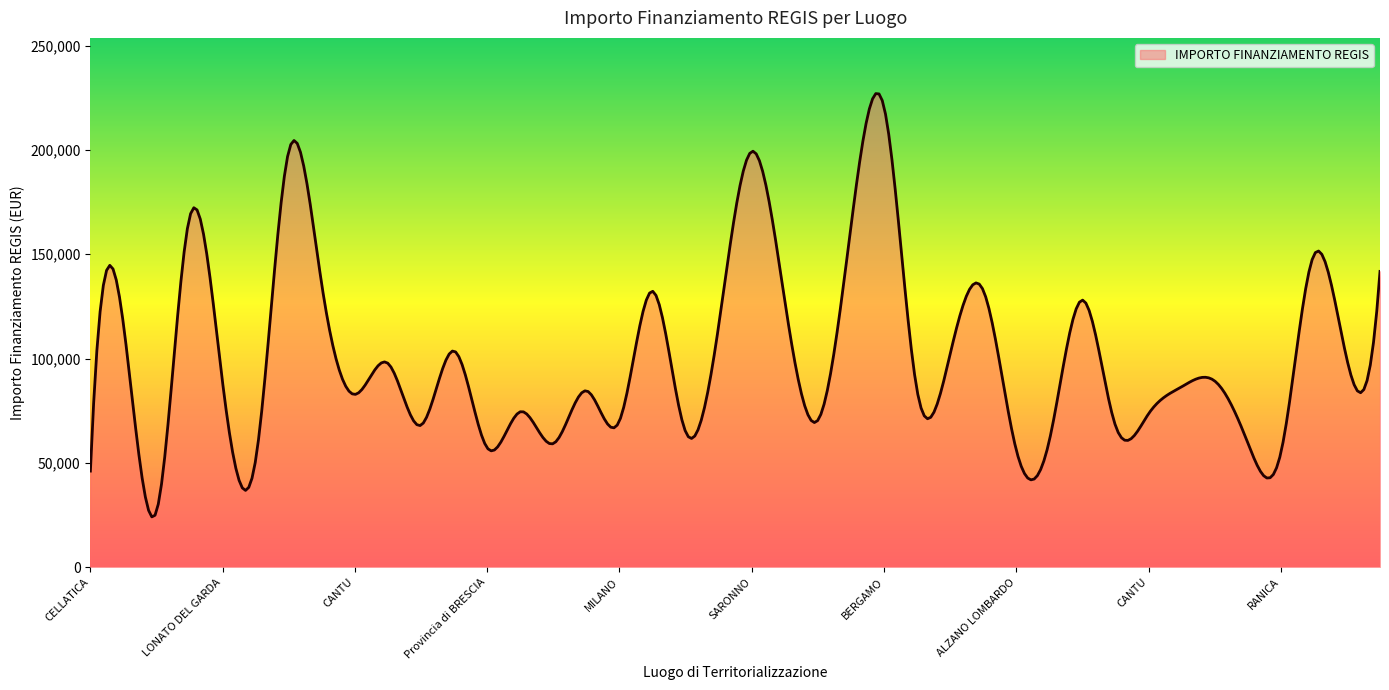

What is the difference between the maximum and minimum values?

202974.1